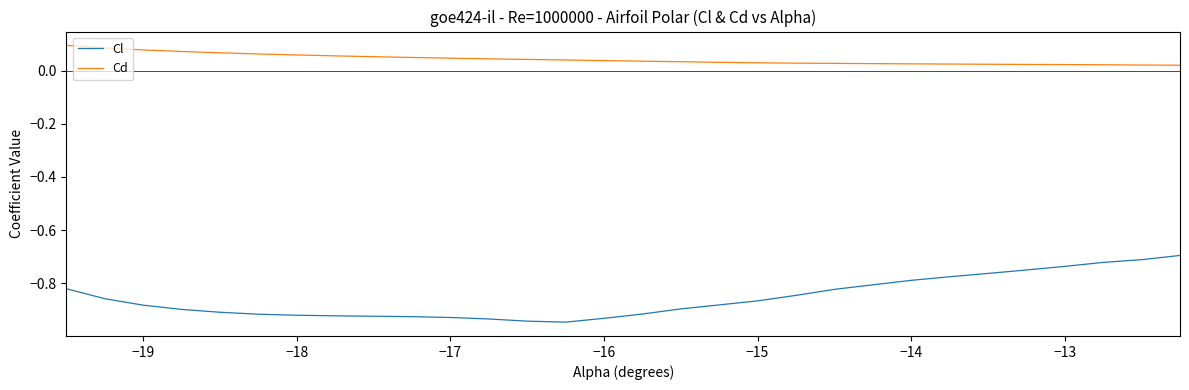

Which series has the largest range (max minus min)?

Cl